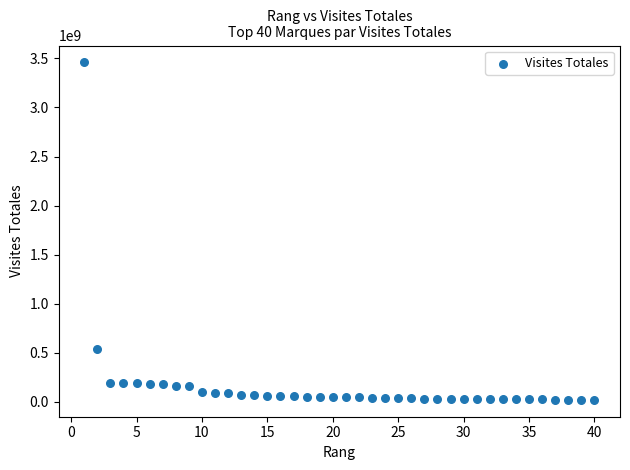

What Y value in the scatter plot is closest to 1739667116?

533910514